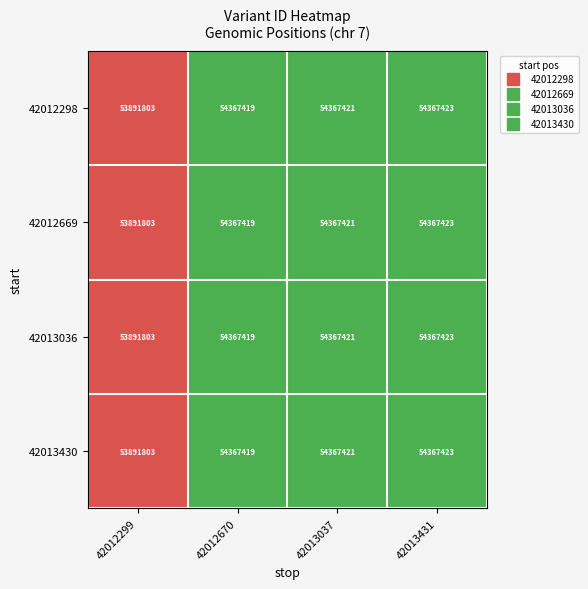

What is the total value across all series at 42012670?

217469676